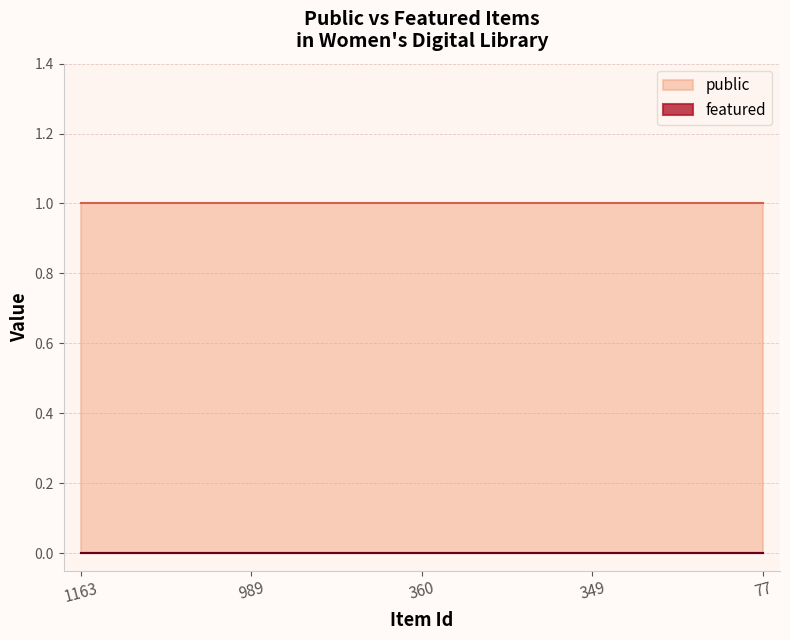

What is the greatest value displayed?

1